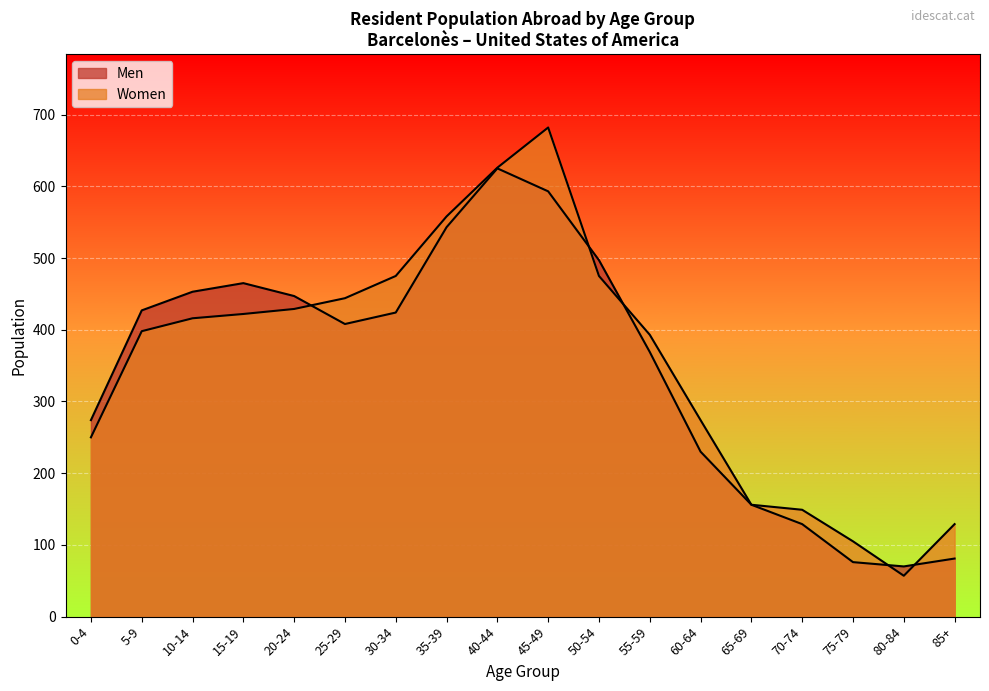

Reading right to left, transcribe all the data shown in this chart.

Men: 85+=81	80-84=70	75-79=76	70-74=129	65-69=156	60-64=230	55-59=369	50-54=497	45-49=593	40-44=625	35-39=543	30-34=424	25-29=408	20-24=447	15-19=465	10-14=453	5-9=427	0-4=274
Women: 85+=129	80-84=57	75-79=105	70-74=149	65-69=156	60-64=274	55-59=393	50-54=475	45-49=682	40-44=626	35-39=558	30-34=475	25-29=444	20-24=429	15-19=422	10-14=416	5-9=398	0-4=250